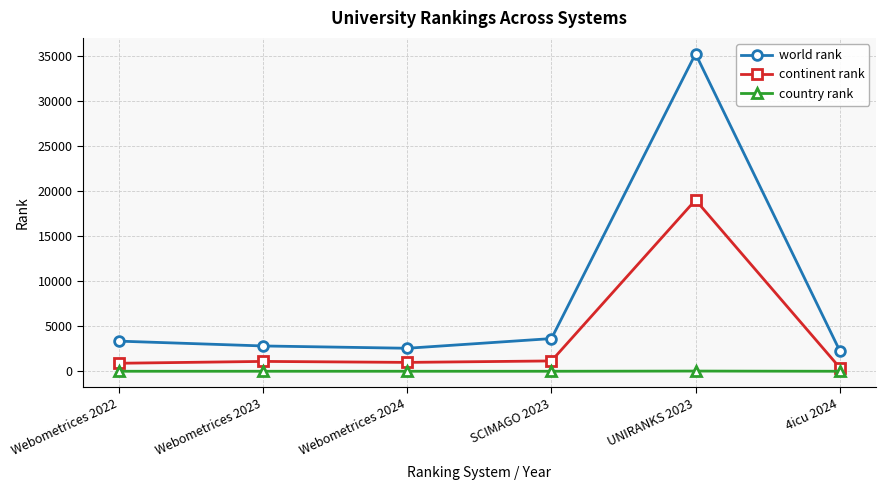

Rank the series by their maximum value, from lowest to highest.

country rank, continent rank, world rank